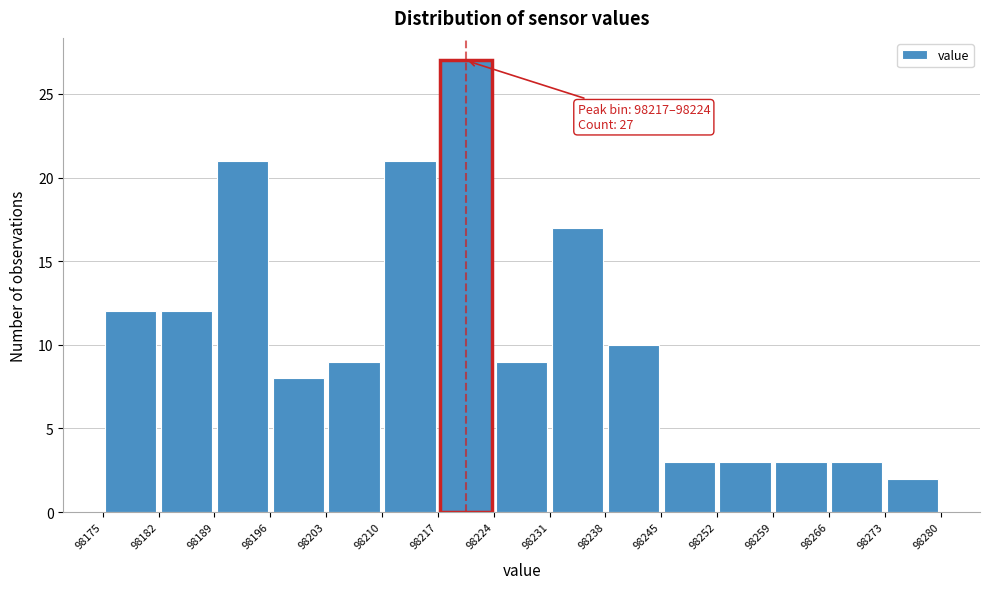

Over which range of the x-axis is the bar tallest?

98217 to 98224